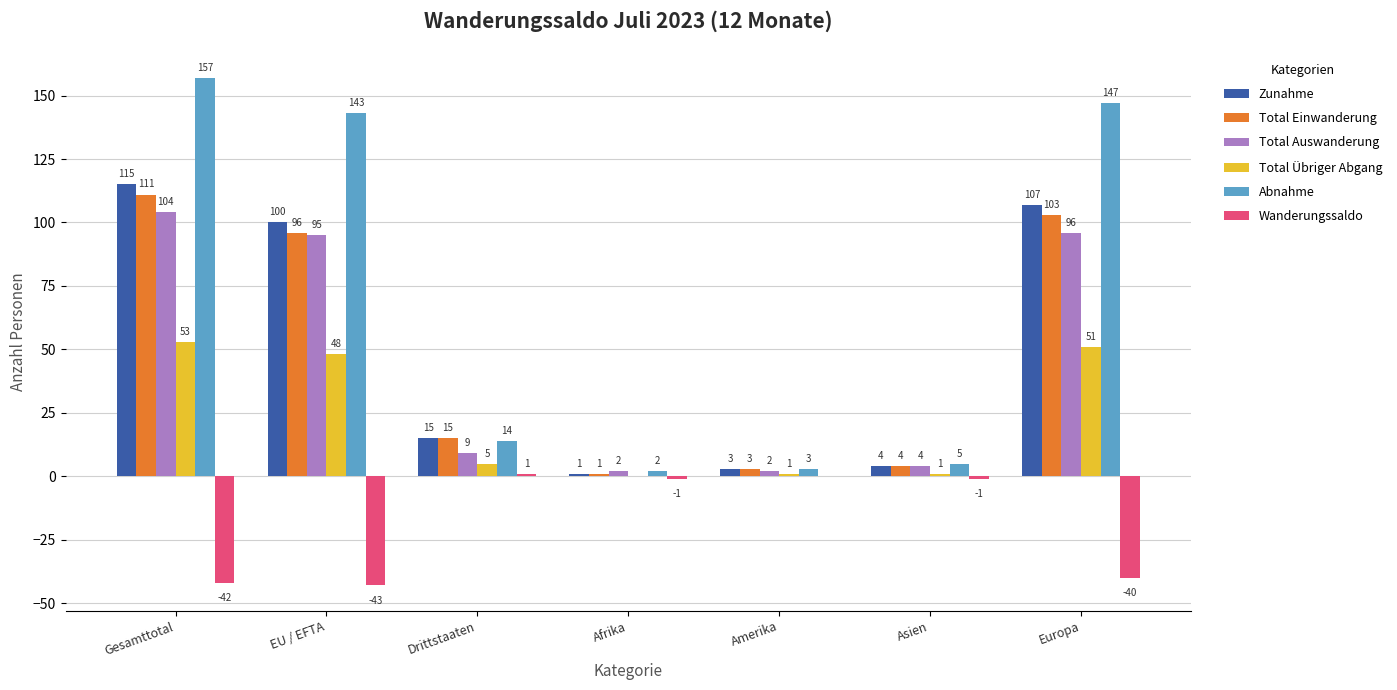

Where is Total Übriger Abgang nearest to the value 26?

Drittstaaten